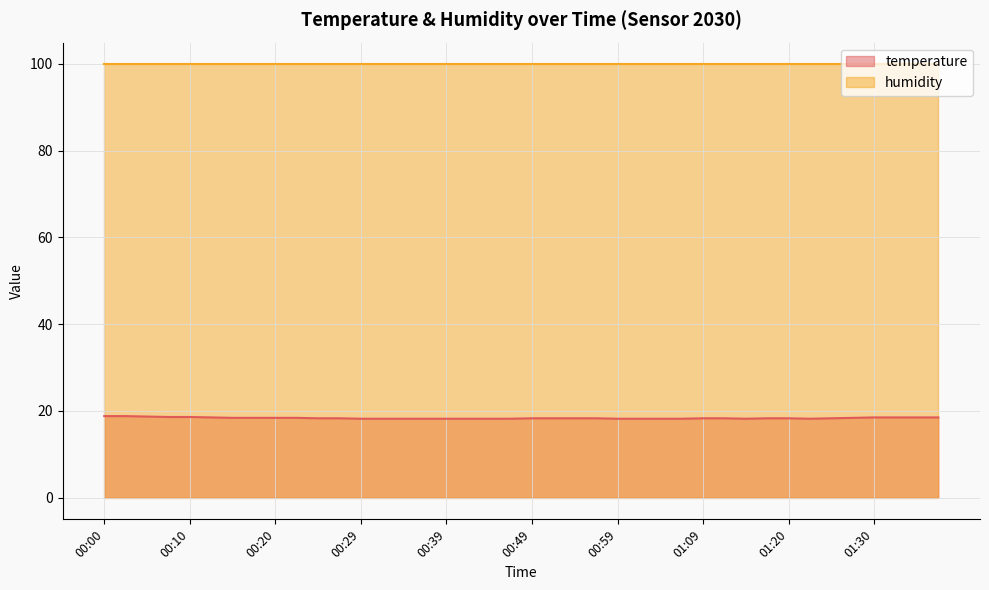

How many lines are shown in the chart?

2